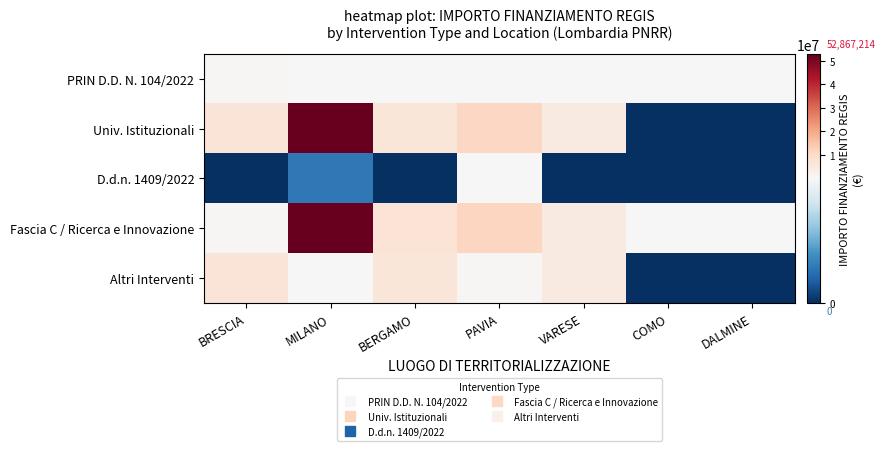

Rank the series at COMO from highest to lowest value.

PRIN D.D. N. 104/2022, Fascia C / Ricerca e Innovazione, Univ. Istituzionali, D.d.n. 1409/2022, Altri Interventi